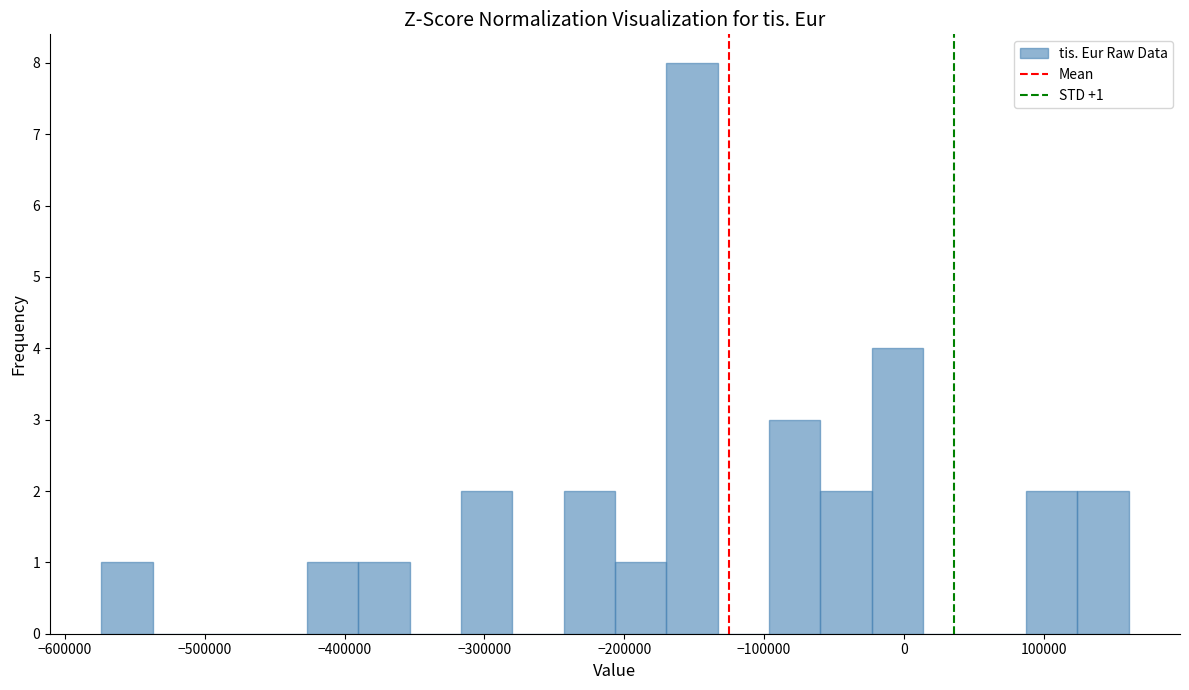

Read against the x-axis, roughly where is the centre of the tallest bar?

-150000